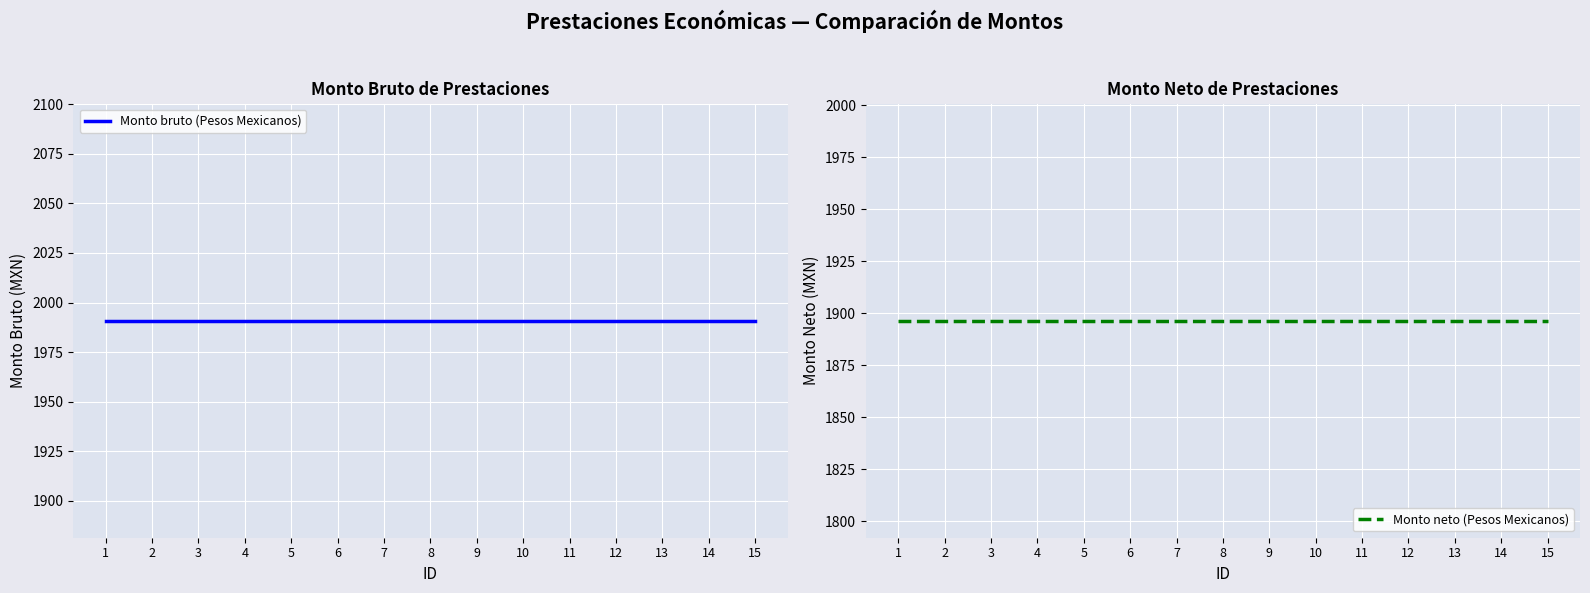

List the series in order of their peak value, highest first.

Monto bruto (Pesos Mexicanos), Monto neto (Pesos Mexicanos)